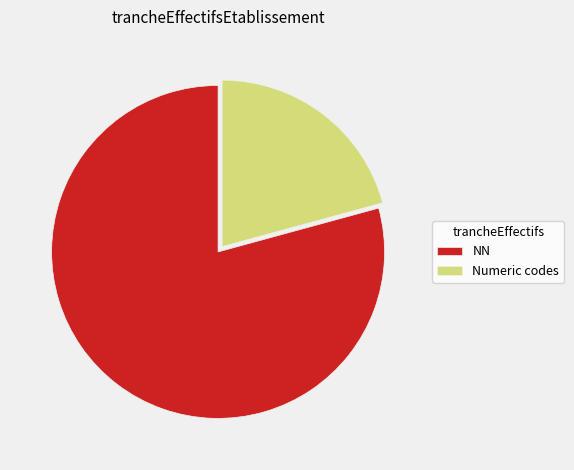

Which category has the biggest portion of the pie?

NN